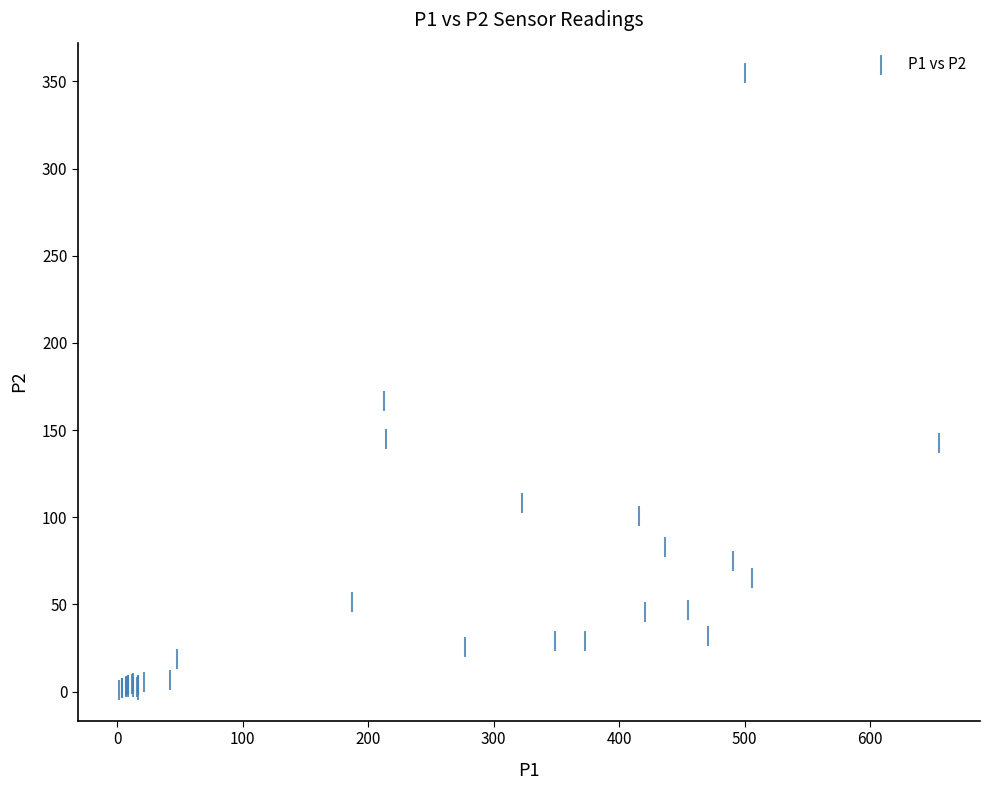

What Y value in the scatter plot is closest to 177?

166.8